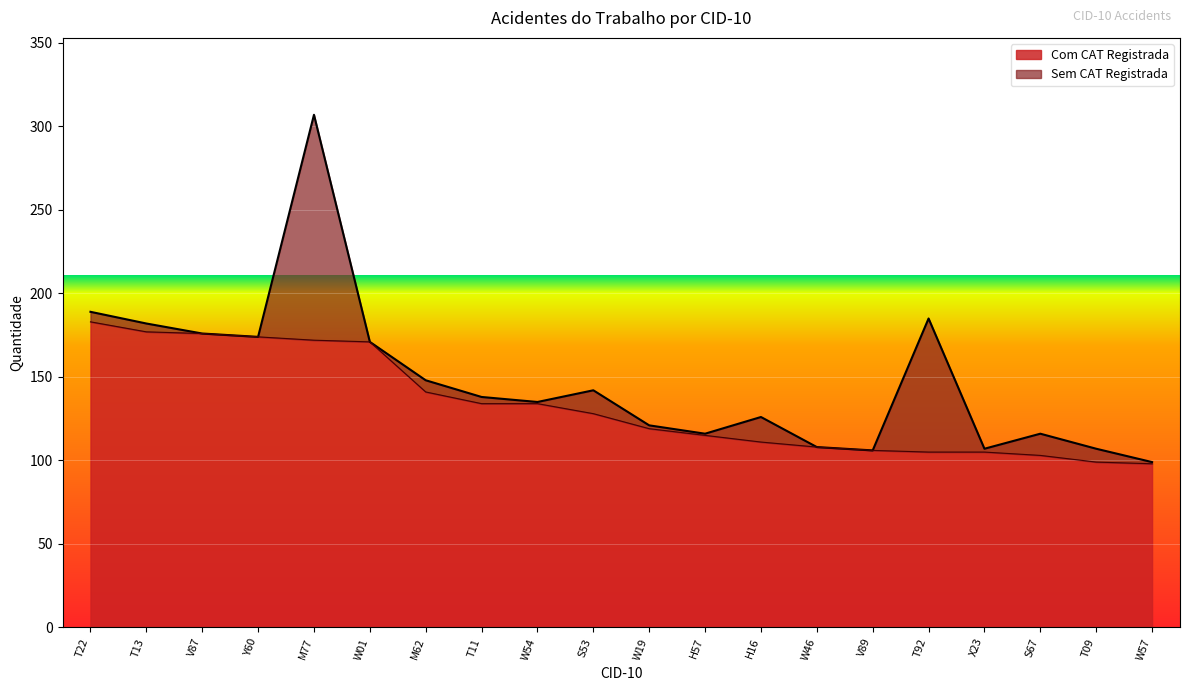

True or false: the data shows 174 at Y60.

True